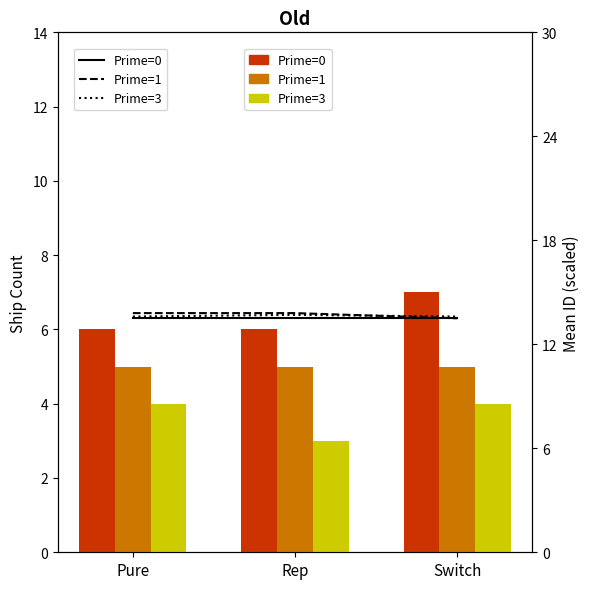

Which has a higher value, Rep or Pure?

Rep